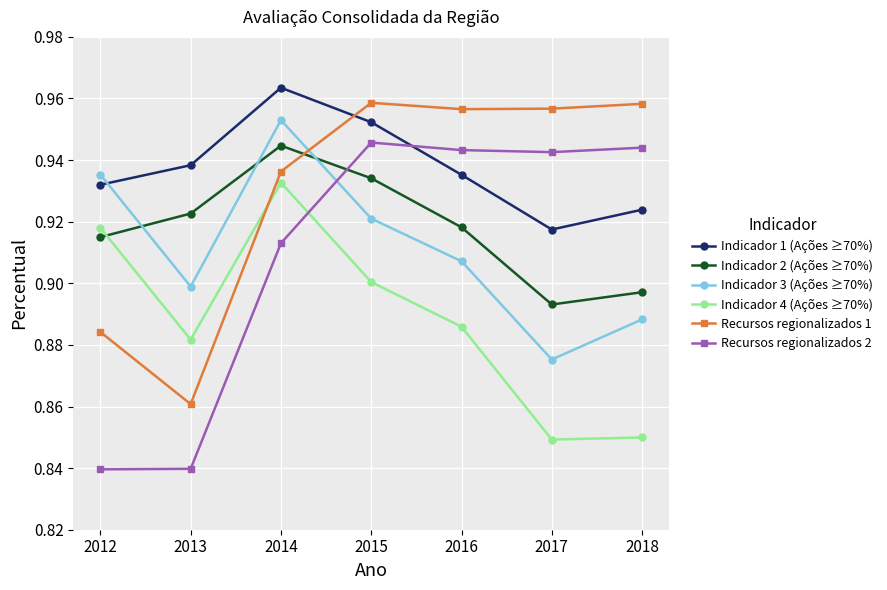

Is it true that Indicador 1 (Ações ≥70%) equals 0.4 at 2018?

False